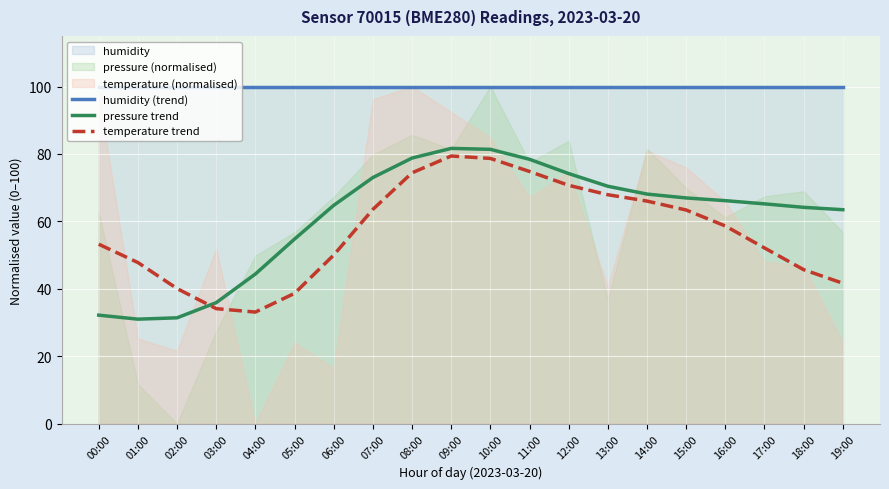

Between 06:00 and 05:00, which is larger?

06:00